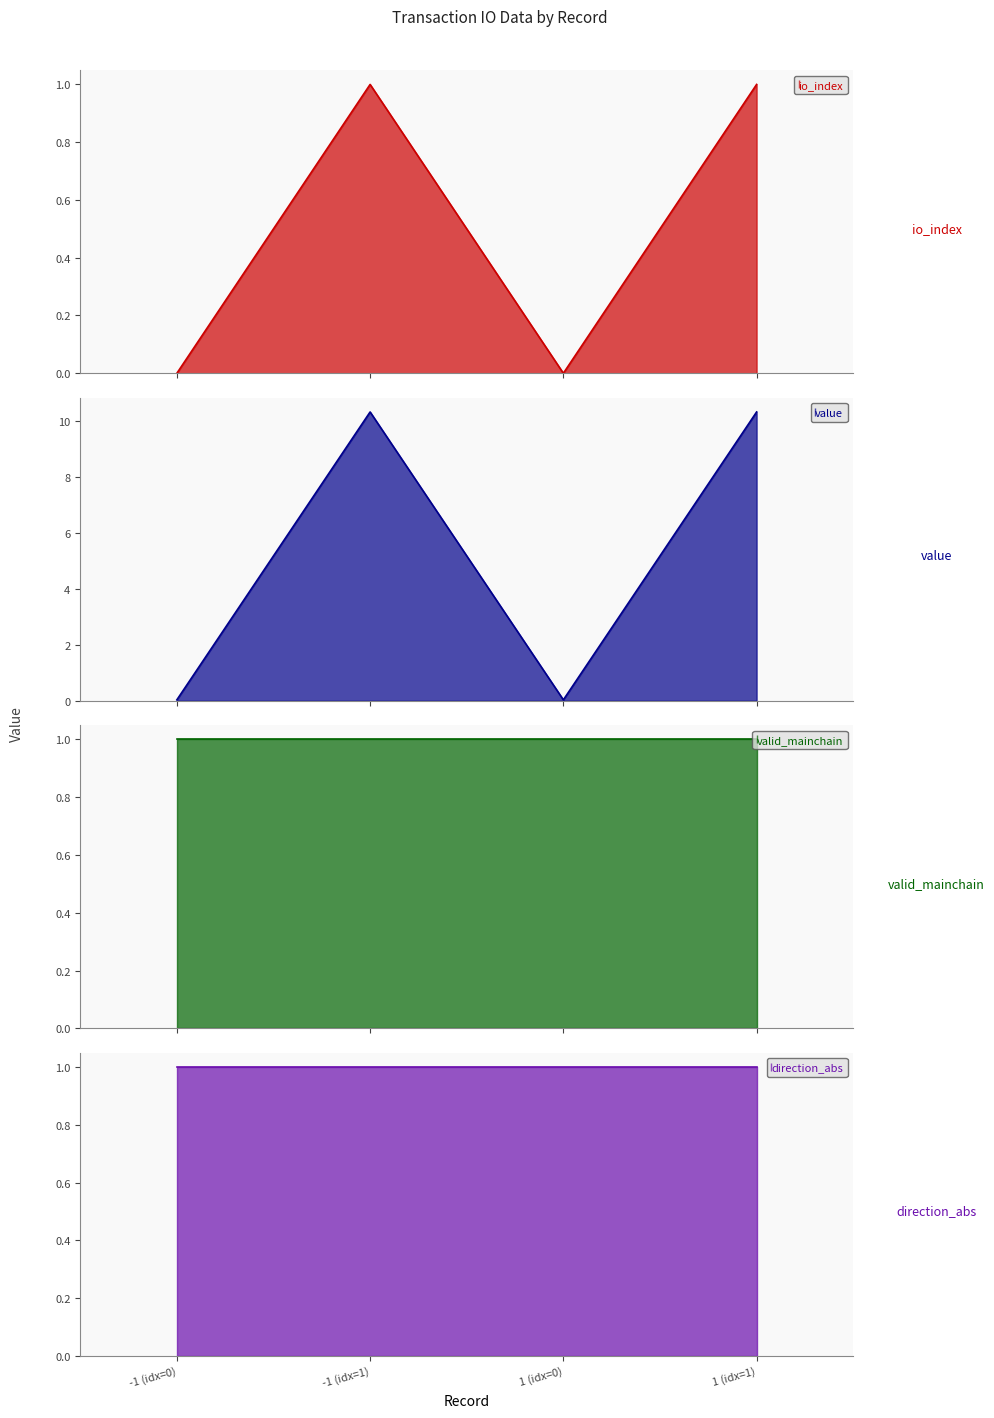

How many interior local valleys does the io_index series have?

1